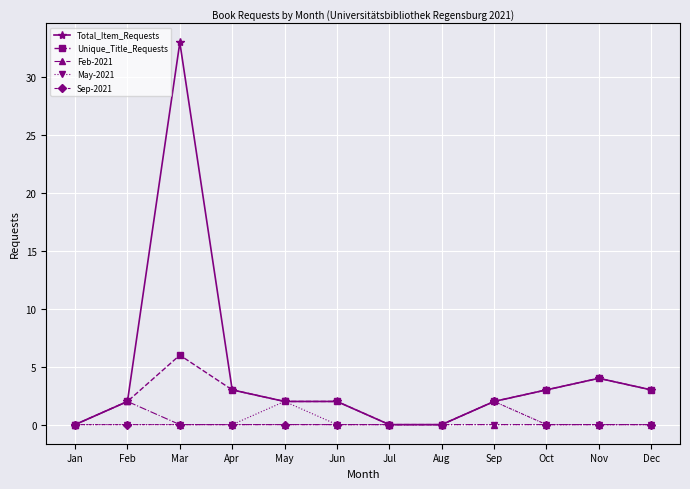

What is the approximate value of Unique_Title_Requests at Dec?

3